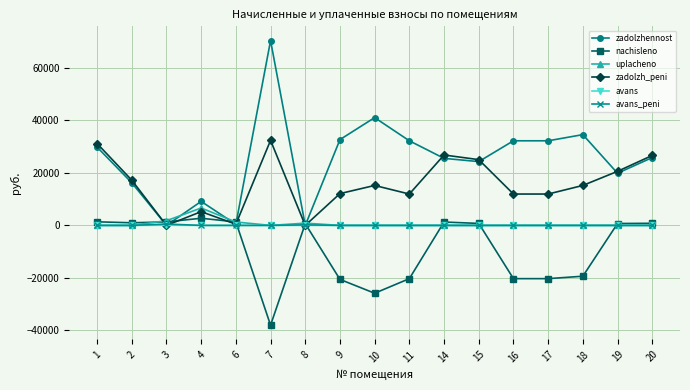

At which label does nachisleno first exceed 721?

1